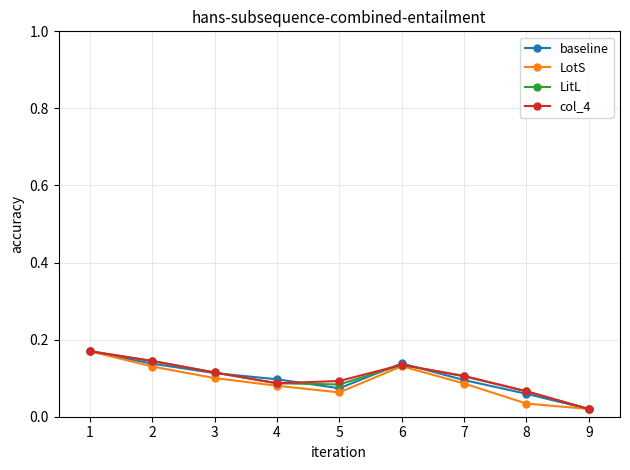

True or false: LitL has more than 0 points higher than both neighbors.

True